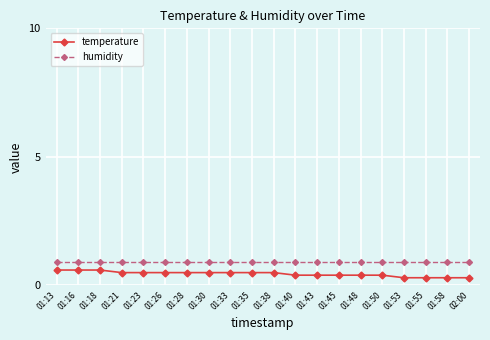

True or false: humidity and temperature cross at least once.

False